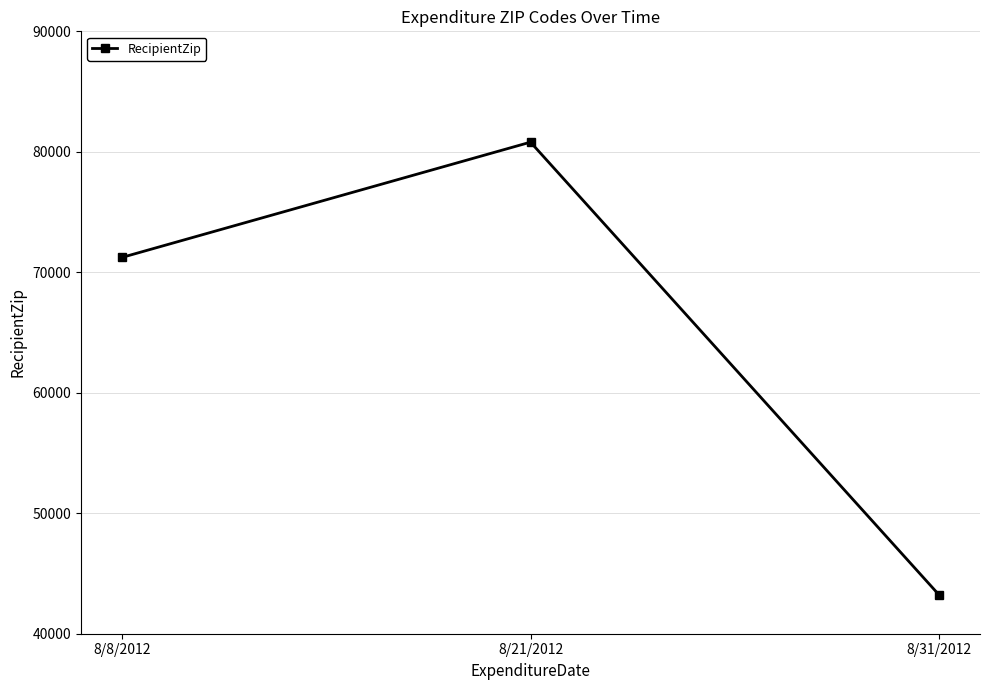

Rank the categories by value from lowest to highest.

8/31/2012, 8/8/2012, 8/21/2012